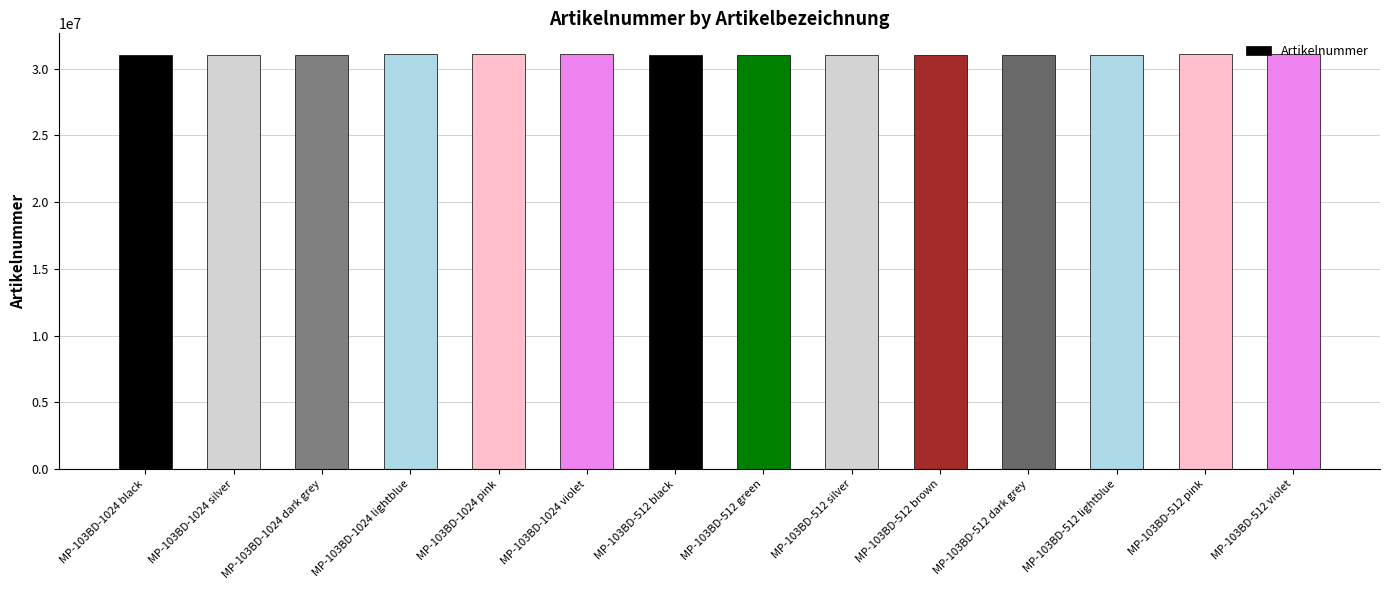

How many values are below 31051103?

7